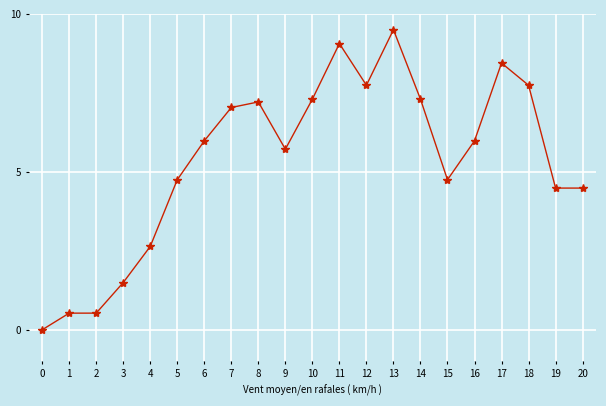

What is the value of the 8th point from the left?

7.0